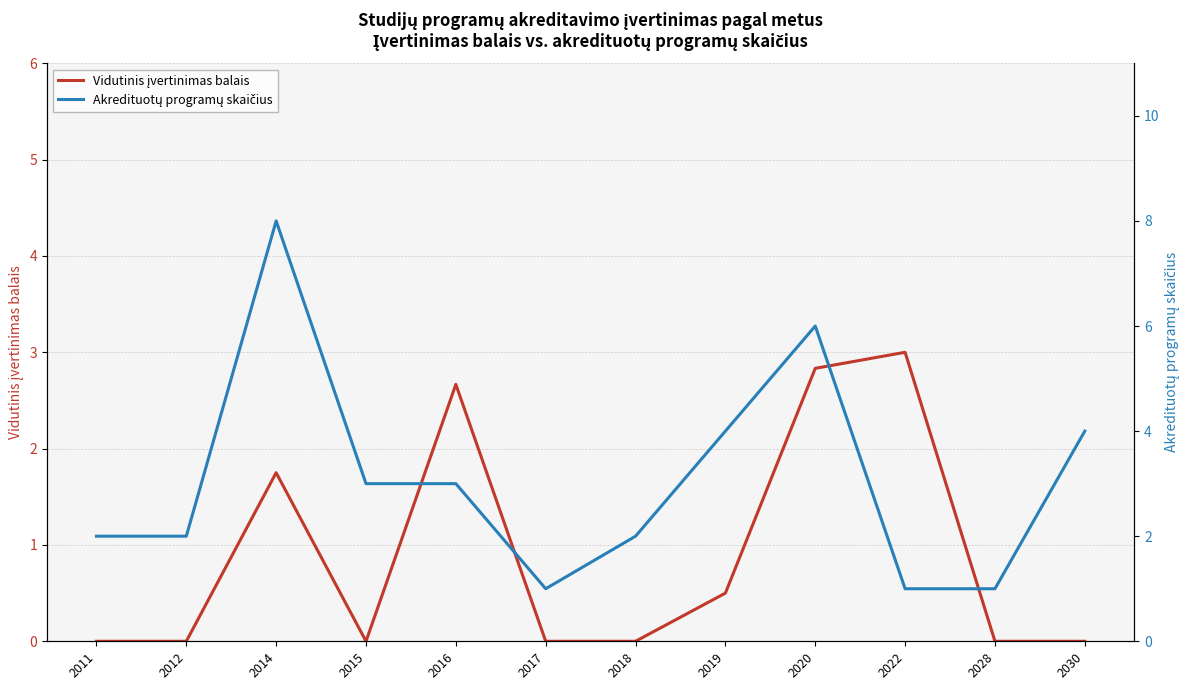

What is the greatest value displayed?

8.0